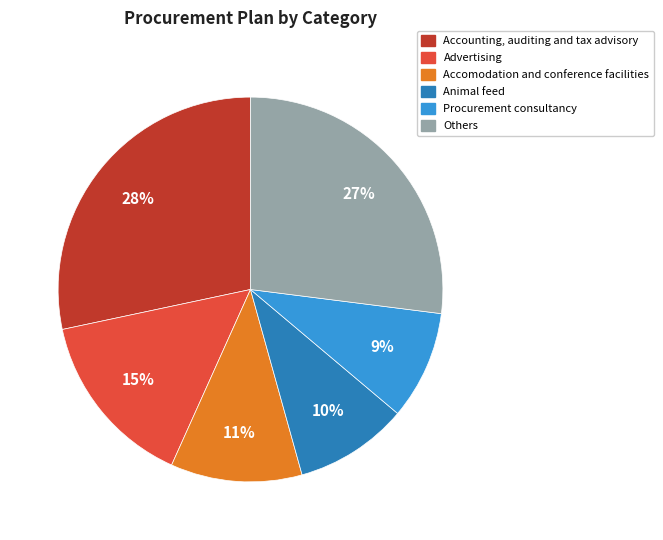

To the nearest percent, what is the average slice percentage?

17%